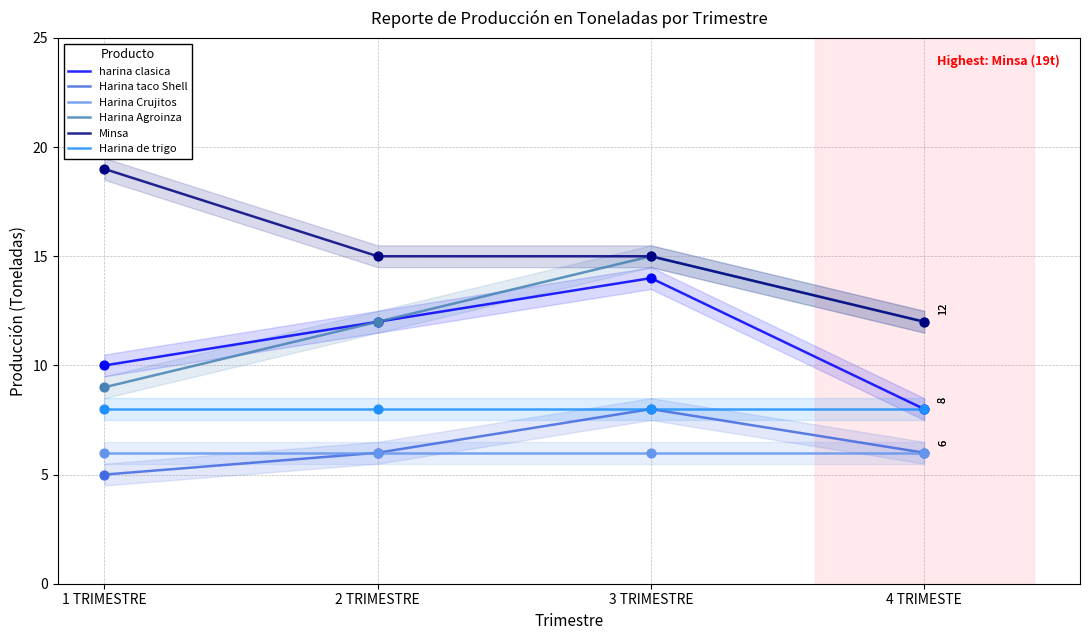

Which series contains the highest Y value?

Minsa